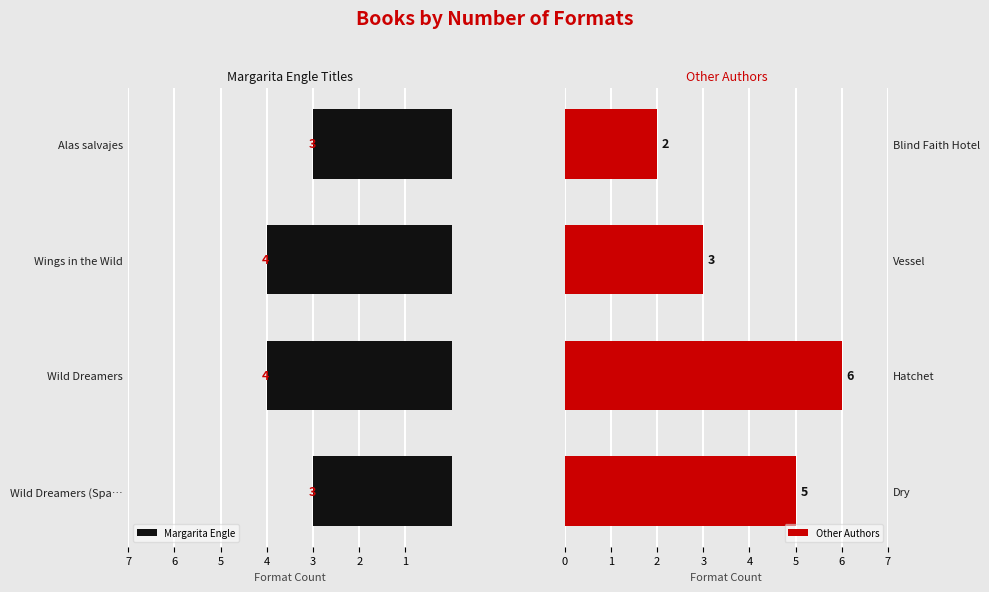

The value of Margarita Engle at Alas salvajes is 3. True or false?

True